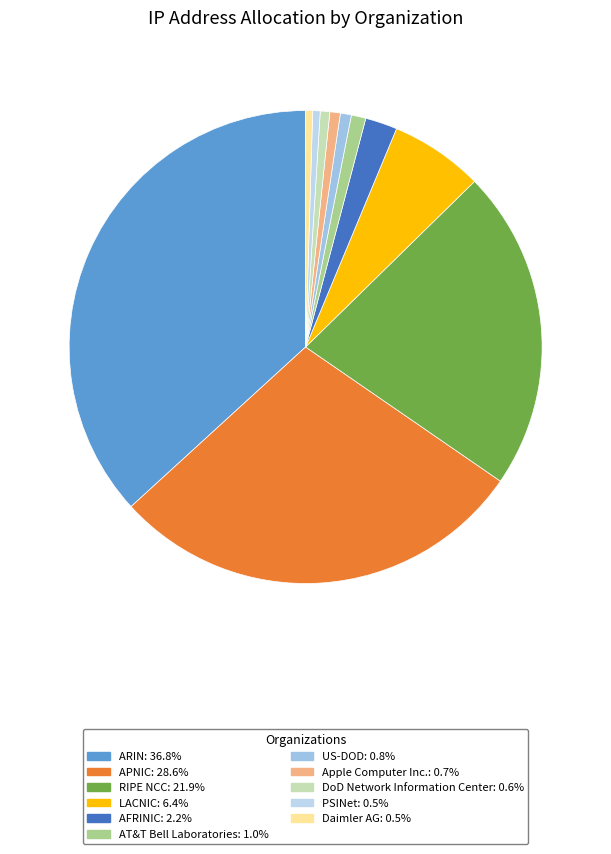

What is the smallest slice in the pie chart?

Daimler AG